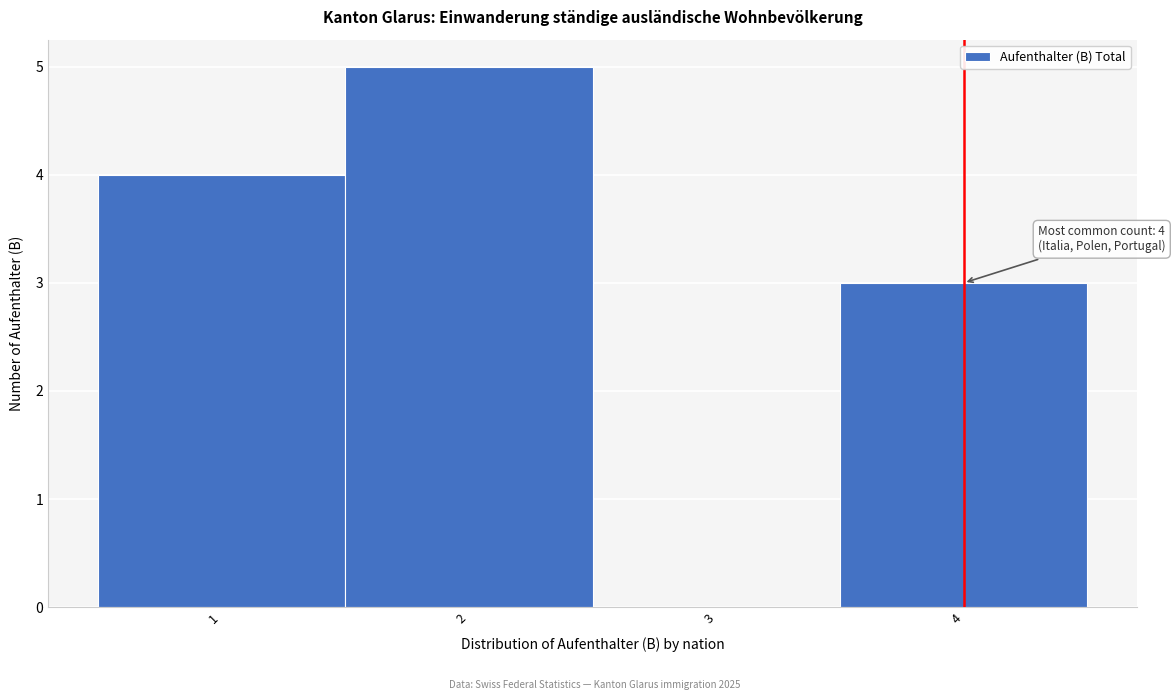

Over which range of the x-axis is the bar tallest?

1.5 to 2.5